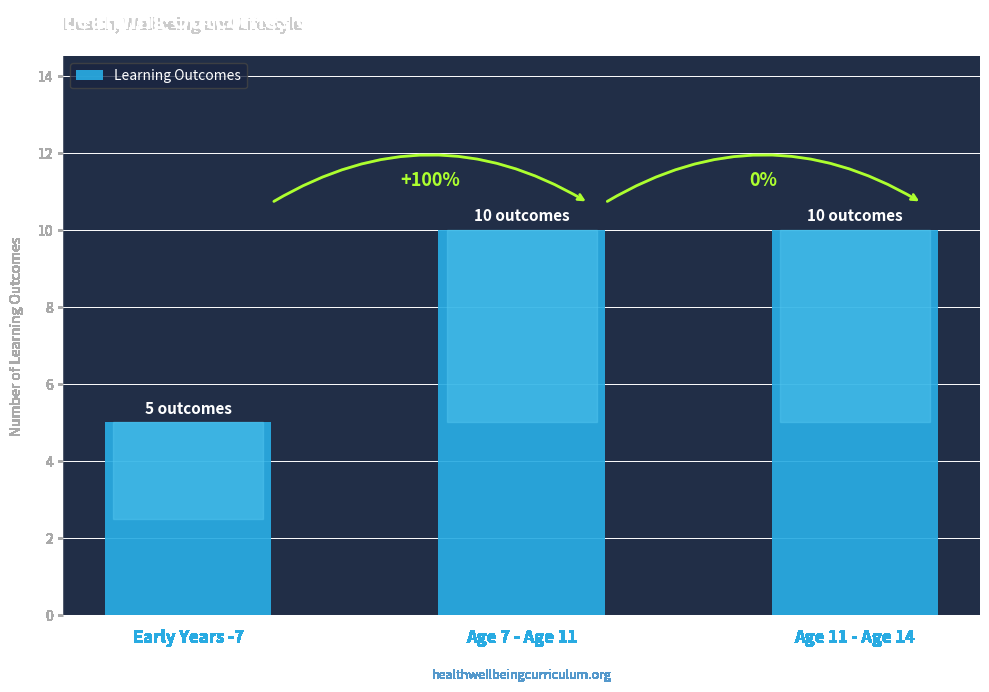

List the labels in order of value, largest first.

Age 7 - Age 11, Age 11 - Age 14, Early Years -7